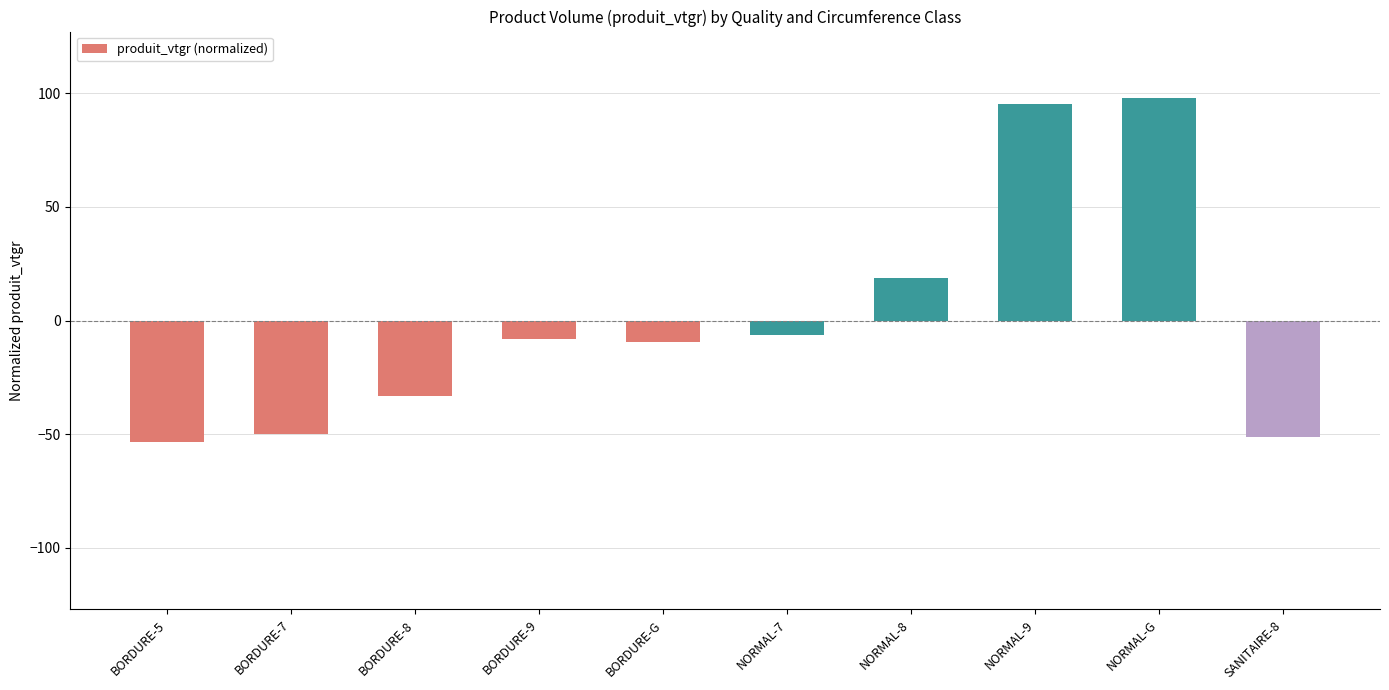

Which has a higher value, SANITAIRE-8 or NORMAL-7?

NORMAL-7